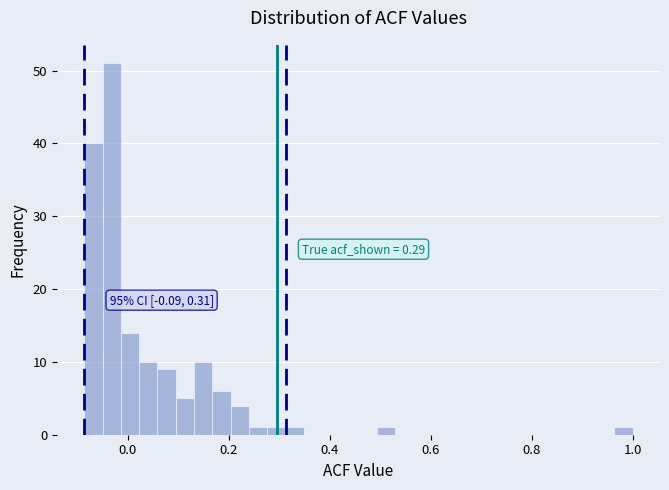

Read against the x-axis, roughly where is the centre of the tallest bar?

-0.04